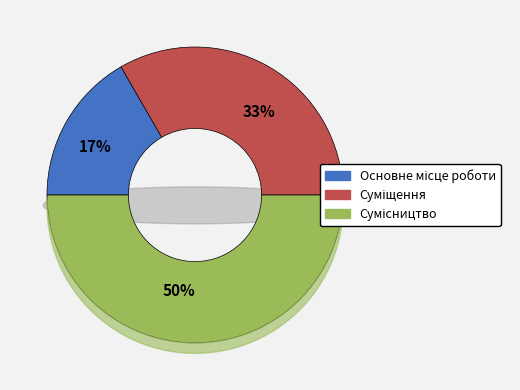

What percentage is NOT represented by Основне місце роботи?

83.3%